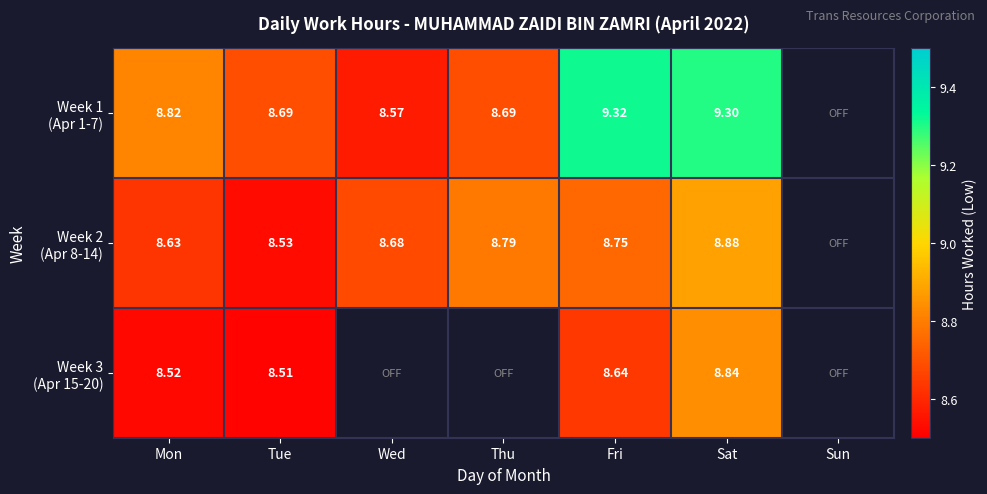

The value of Week 2 (Apr 8-14) at Tue is 3.1. True or false?

False